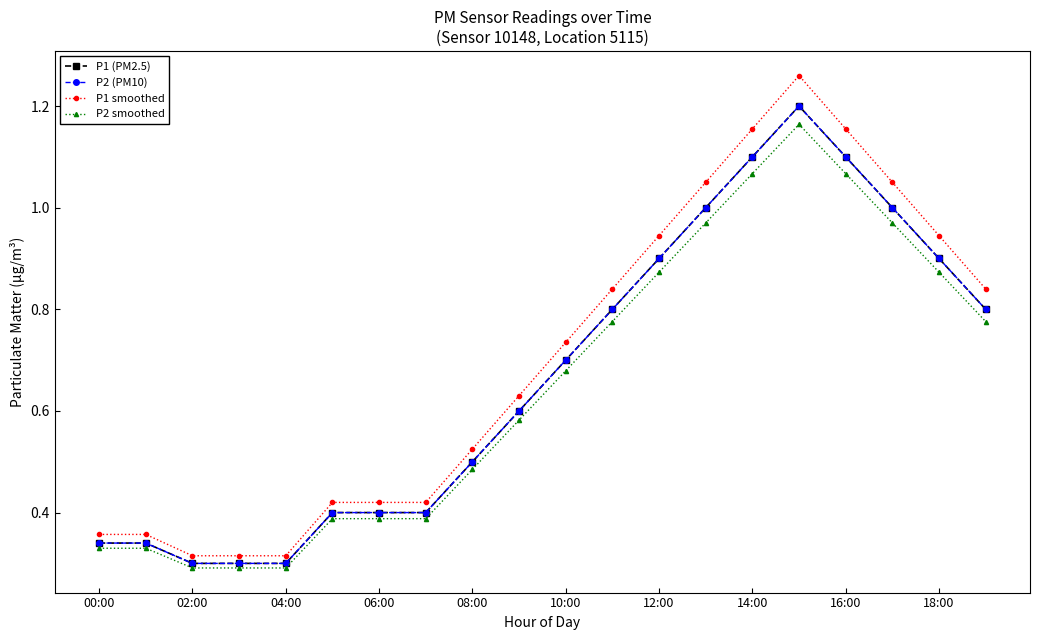

What is the value of the P2 (PM10) point at the 1st from the left?

0.3